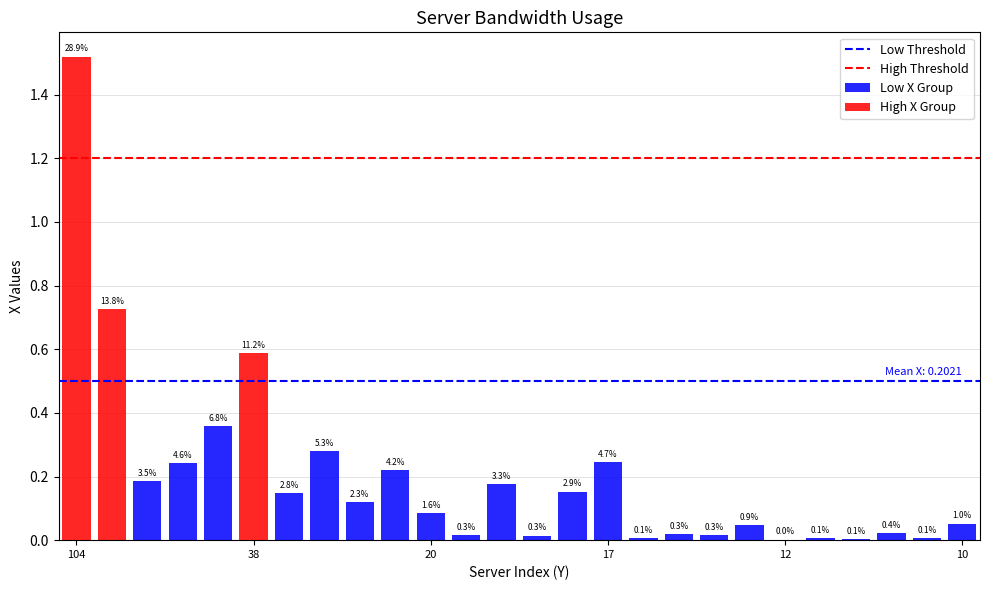

What is the sum of all values?

5.3